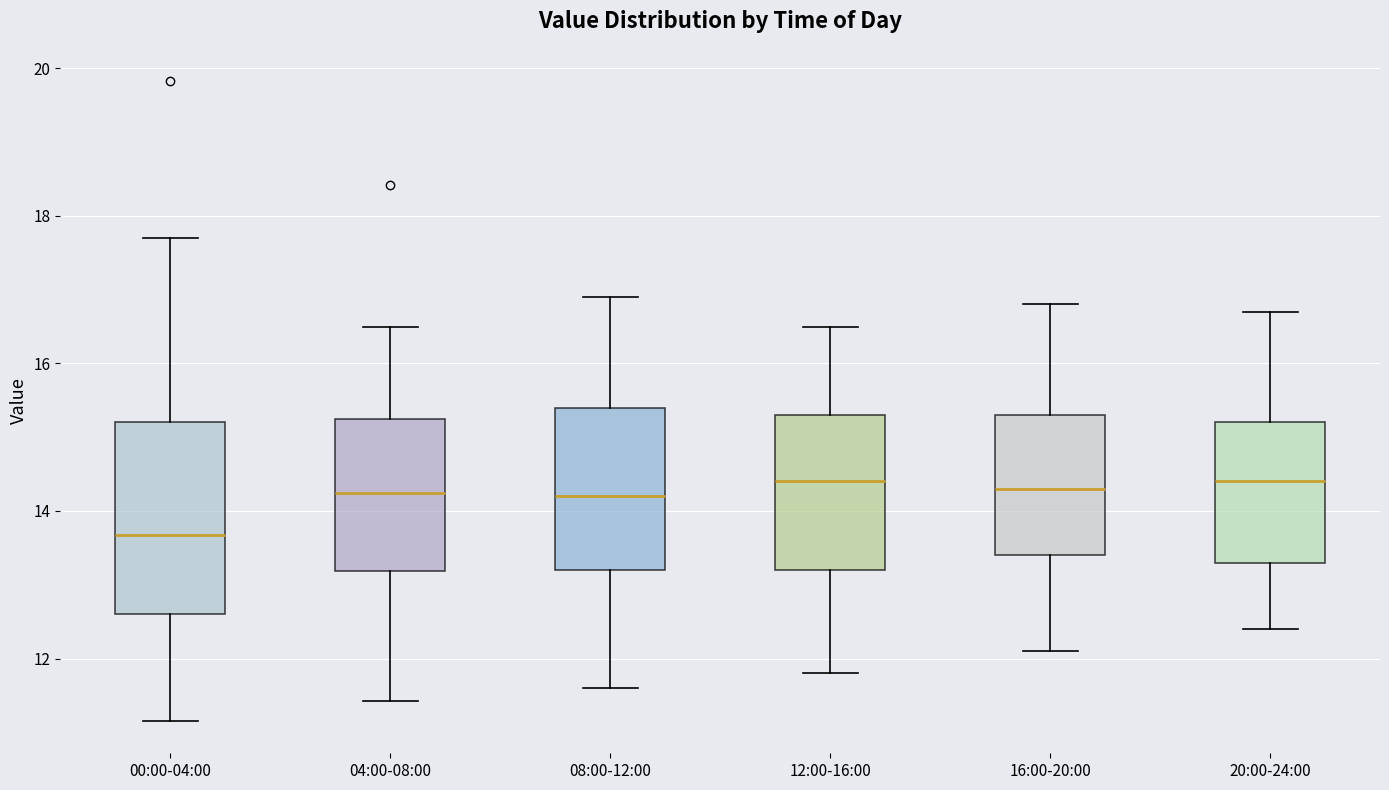

Where does the upper whisker of the box for 08:00-12:00 end on the y-axis? The values are not printed on the chart, so give them approximately, as read against the axis.

17.0